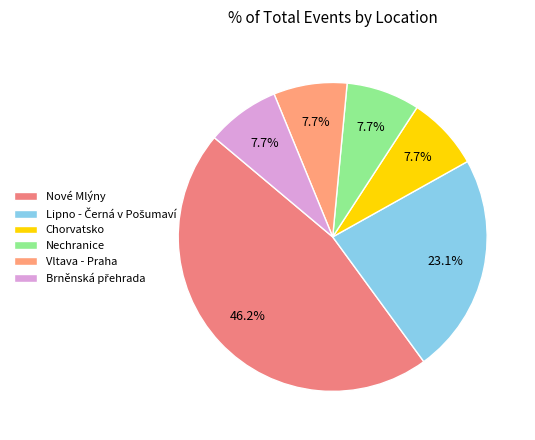

Does Nové Mlýny represent more than half of the total?

No